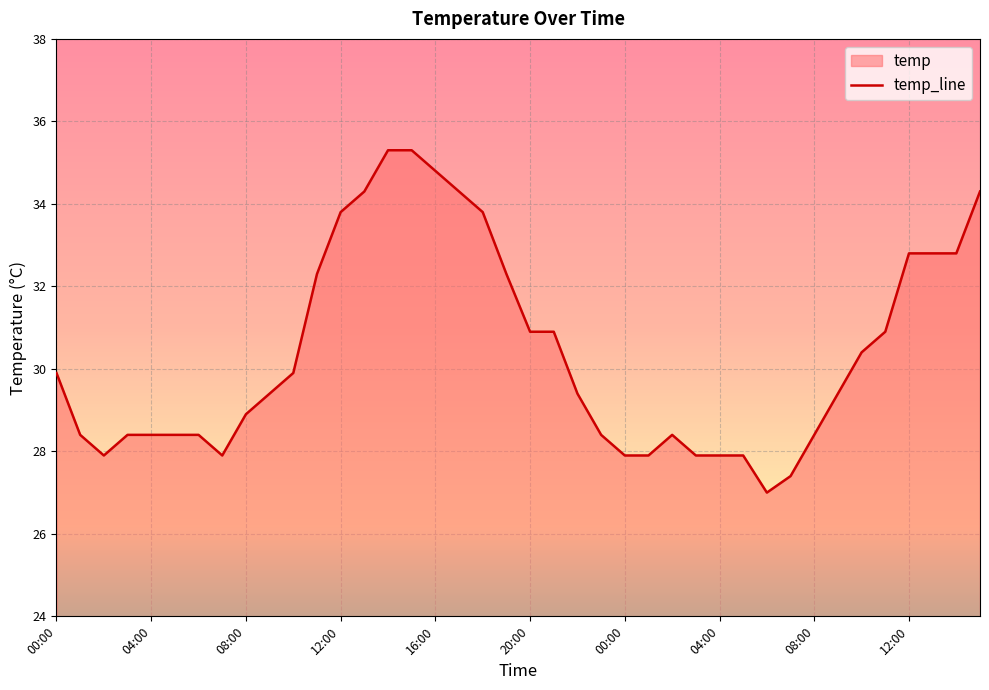

At which label is the value closest to 31?

20:00